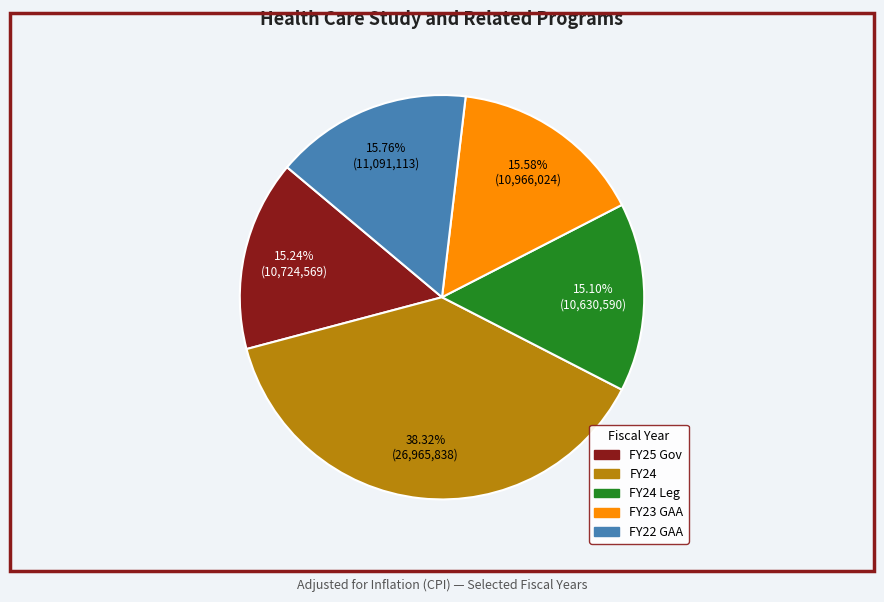

Is there any slice that represents more than half of the pie?

No